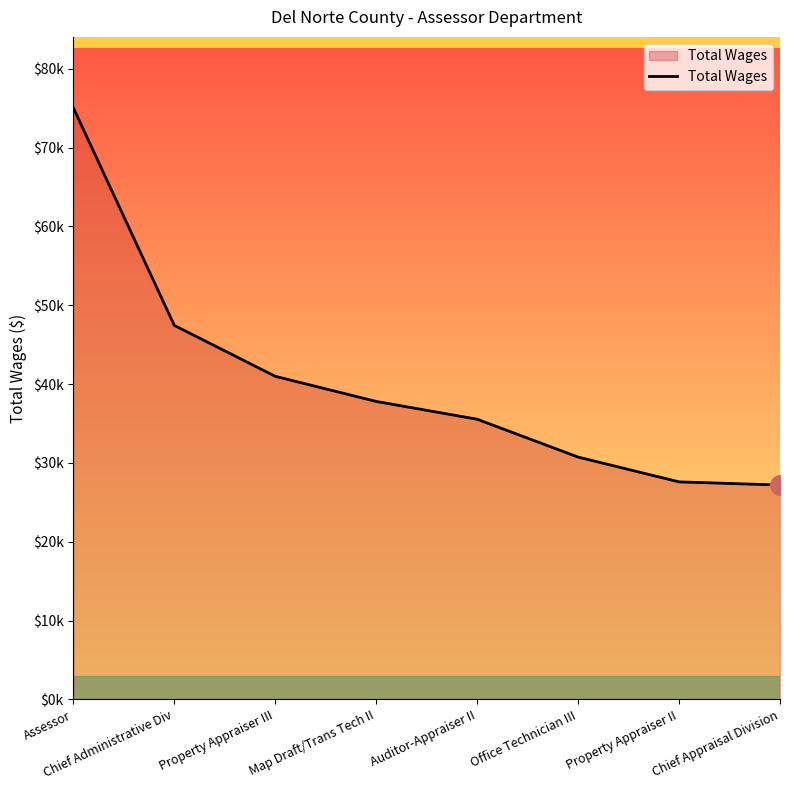

Reading left to right, extract all data points from this chart.

75027	47434	40981	37795	35538	30738	27593	27190